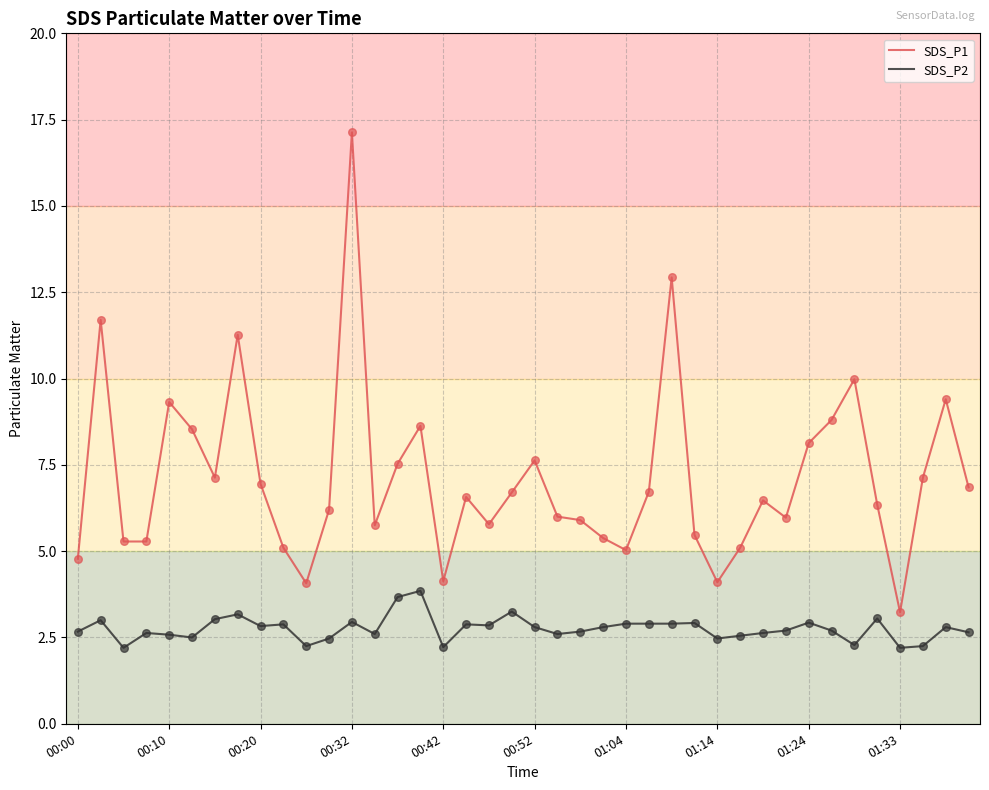

Which series has the widest spread of values?

SDS_P1